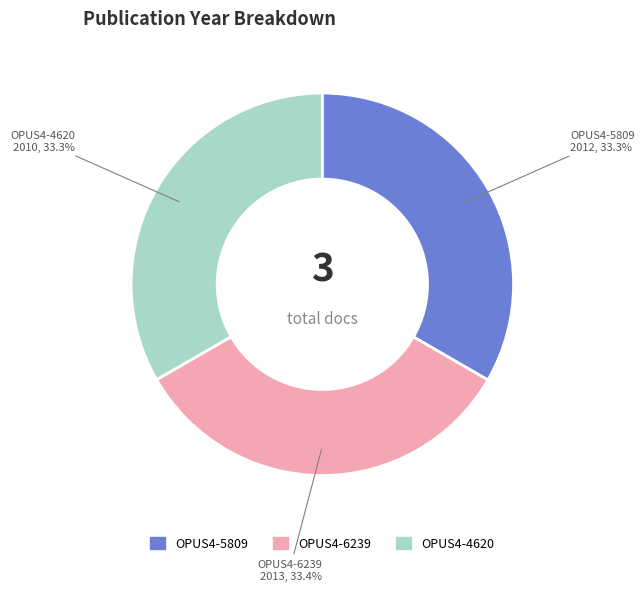

Is OPUS4-4620 the majority of the pie?

No